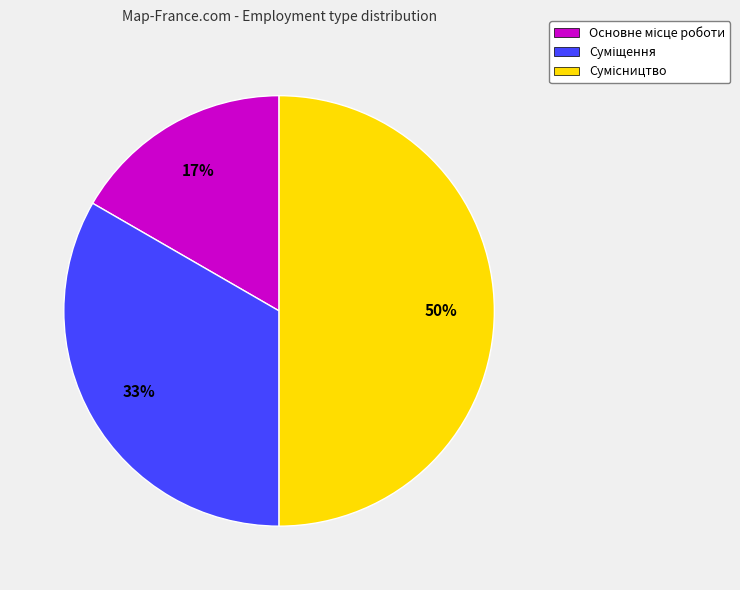

The Основне місце роботи slice represents 17% of the pie. True or false?

True